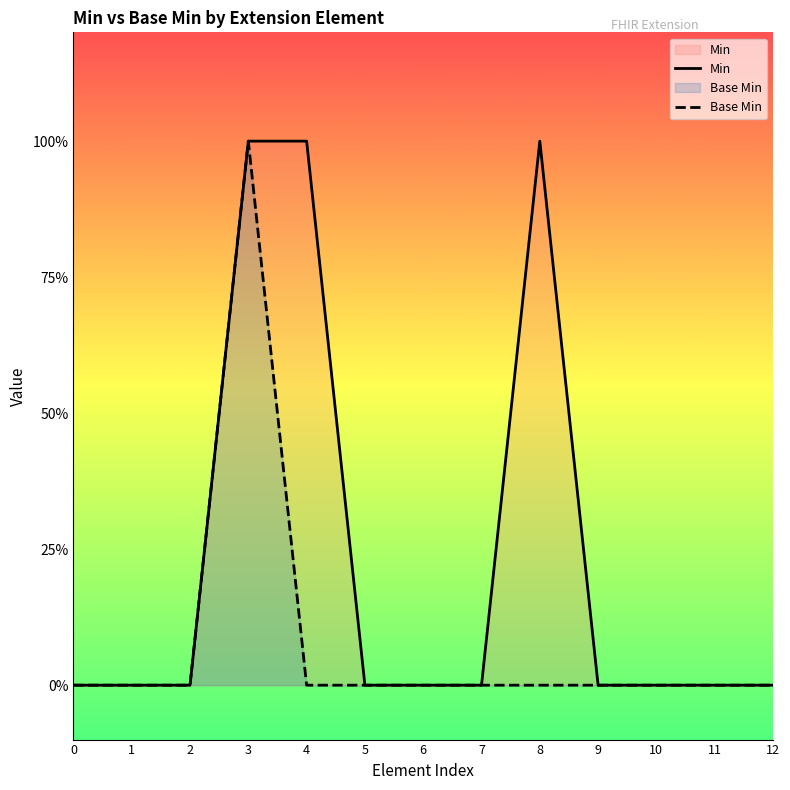

What is the difference between the maximum and second lowest values in the Base Min series?

1